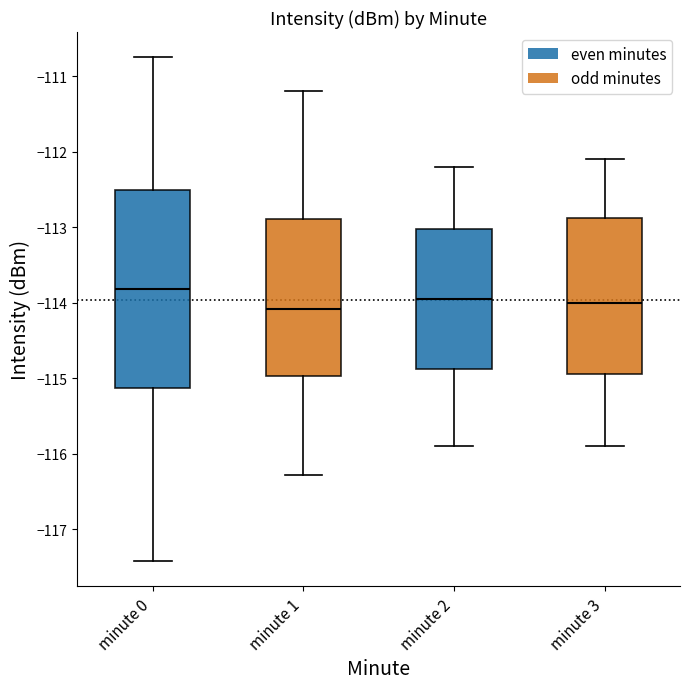

Comparing the boxes themselves (not the whiskers), which one is the tallest?

minute 0